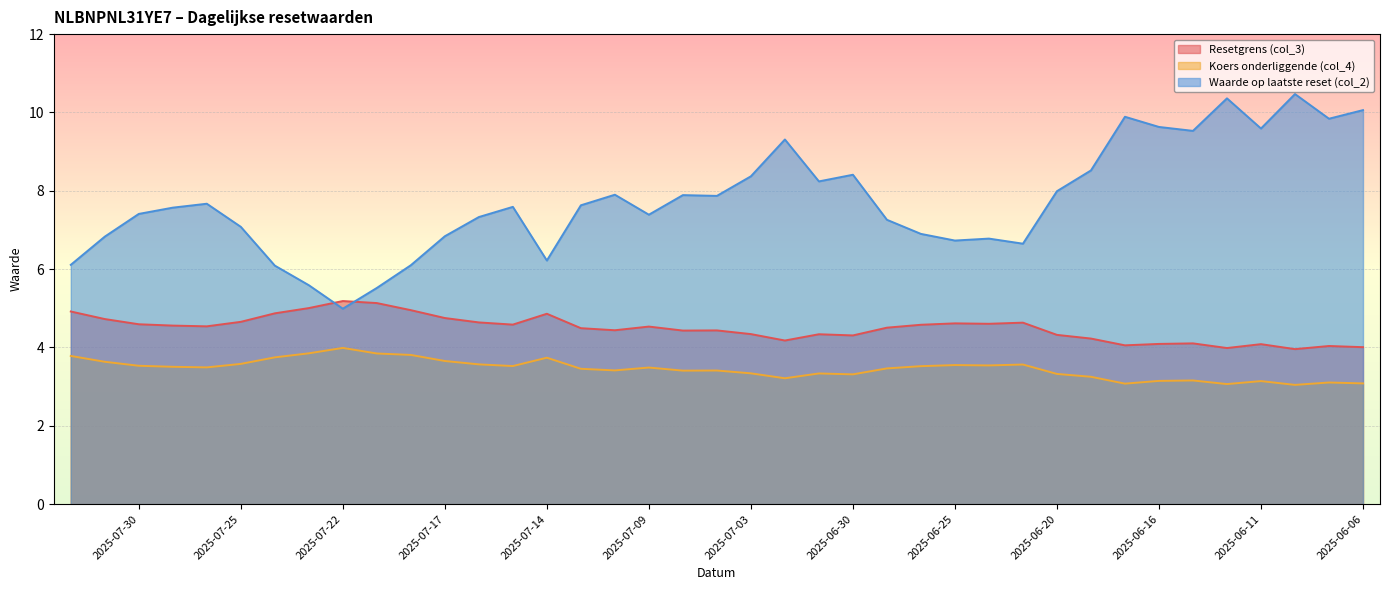

Which series has the largest range (max minus min)?

Waarde op laatste reset (col_2)